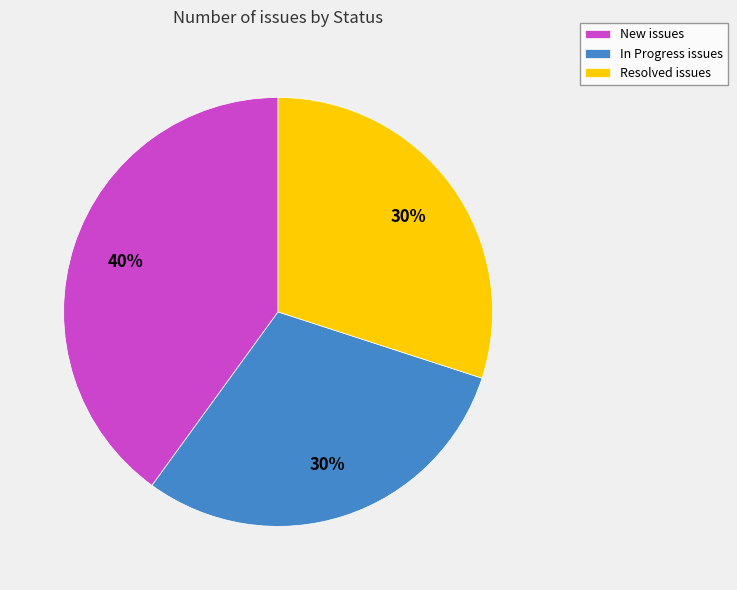

Does any single category account for the majority?

No